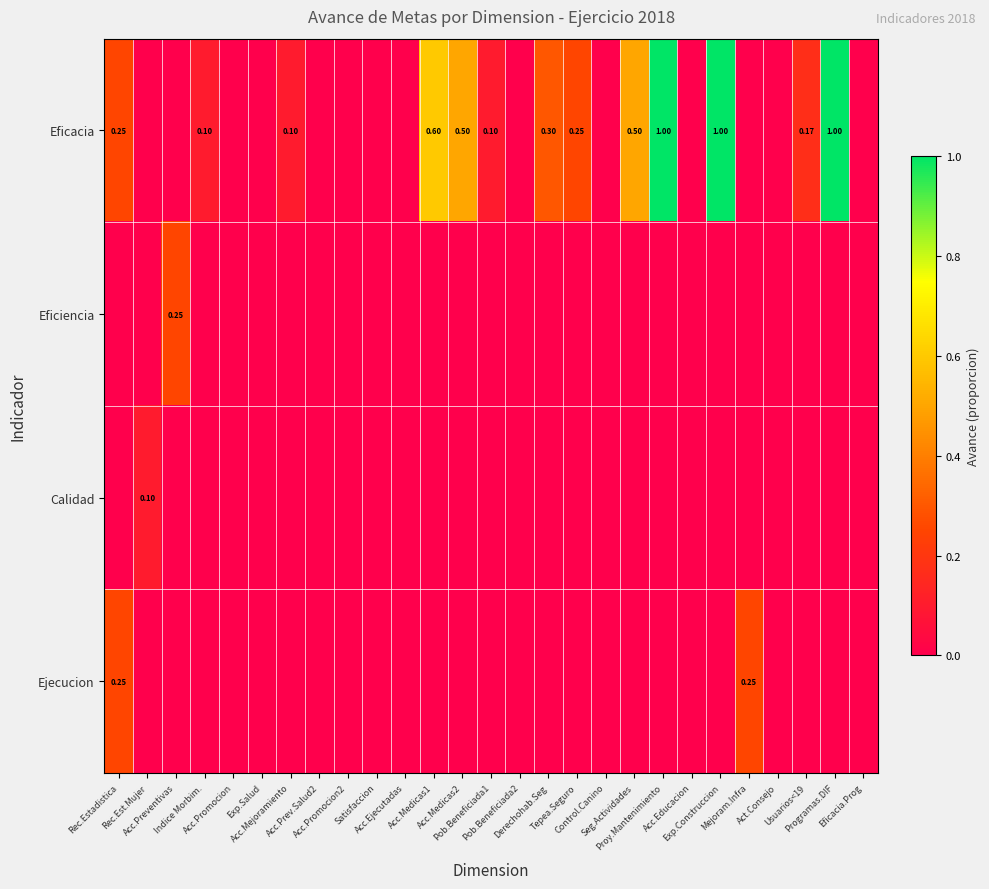

The Eficiencia series shows 0.0 at Acc.Promocion. True or false?

True